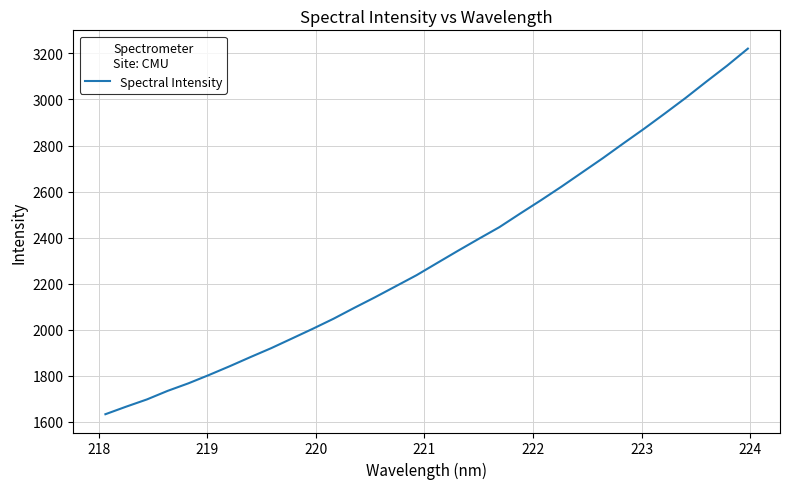

What is the greatest value displayed?

3220.7